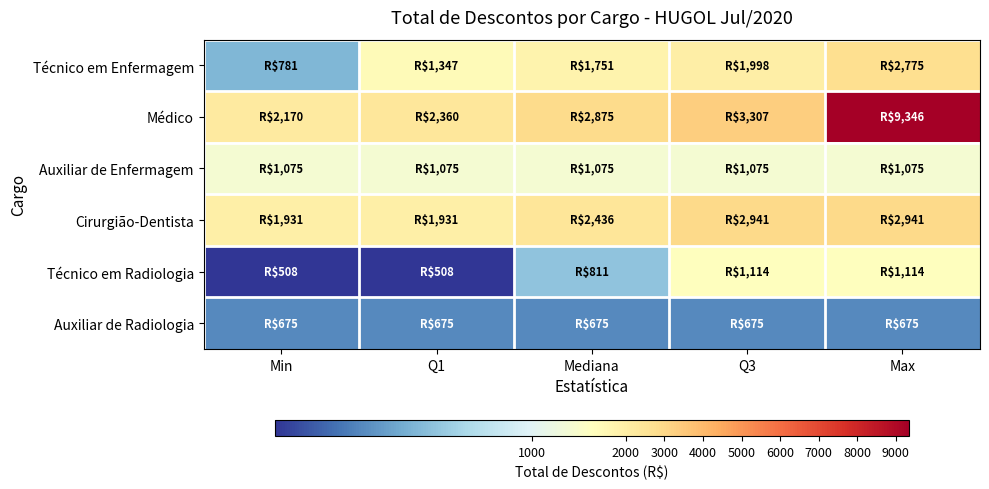

At how many categories does at least one series exceed 6942?

1